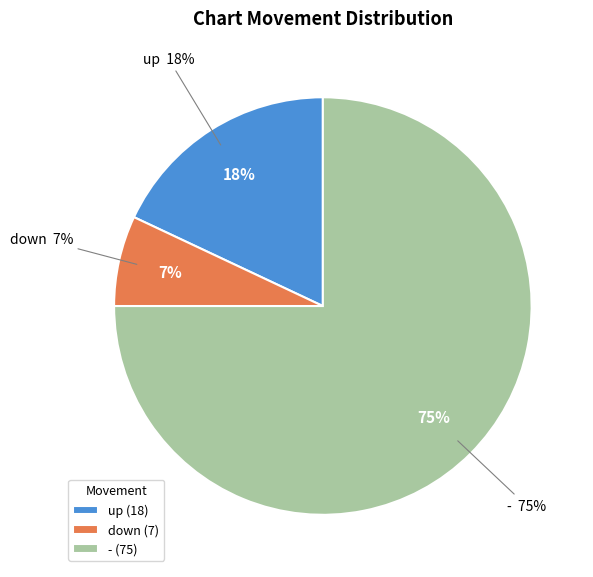

What is the smallest slice in the pie chart?

down